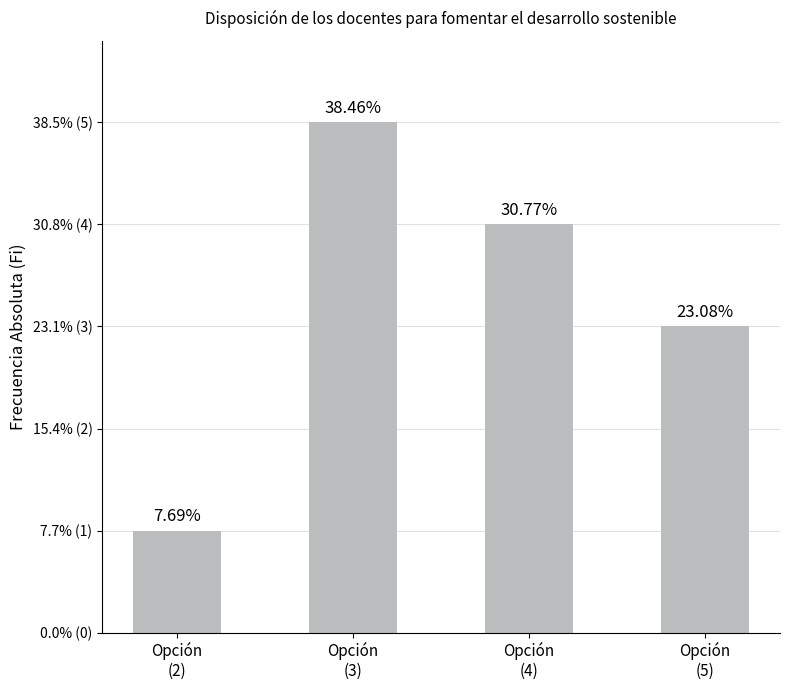

What is the sum of the values at Opción
(3) and Opción
(4)?

9